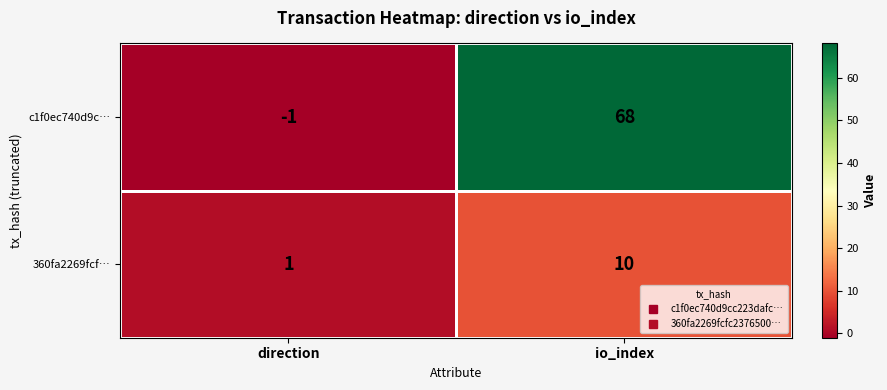

How many categories are shown in the chart?

2